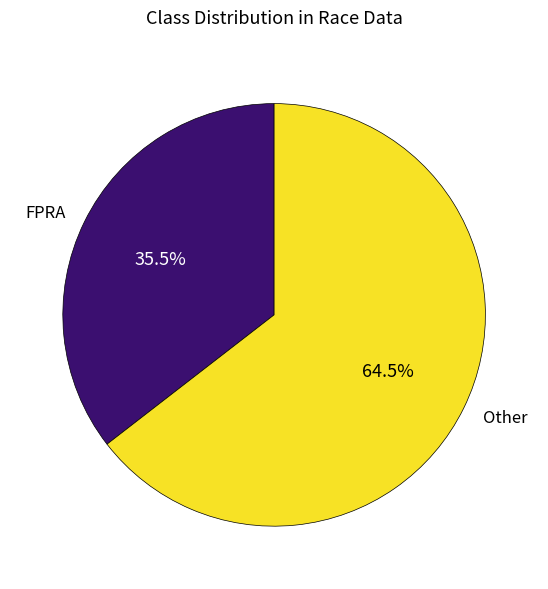

Which slice is the largest?

Other